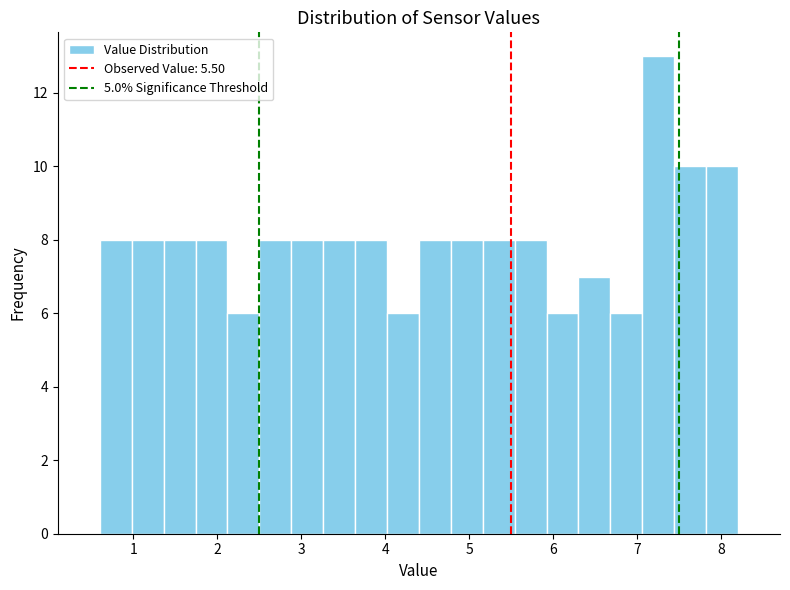

Read against the x-axis, roughly where is the centre of the tallest bar?

7.3